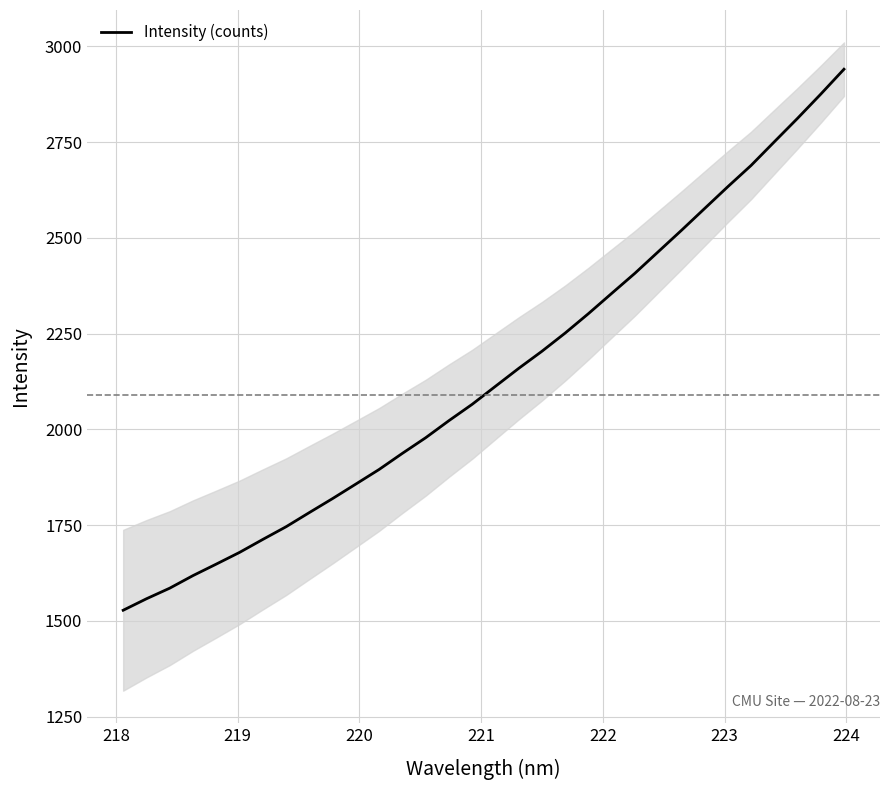

How many lines are shown in the chart?

1